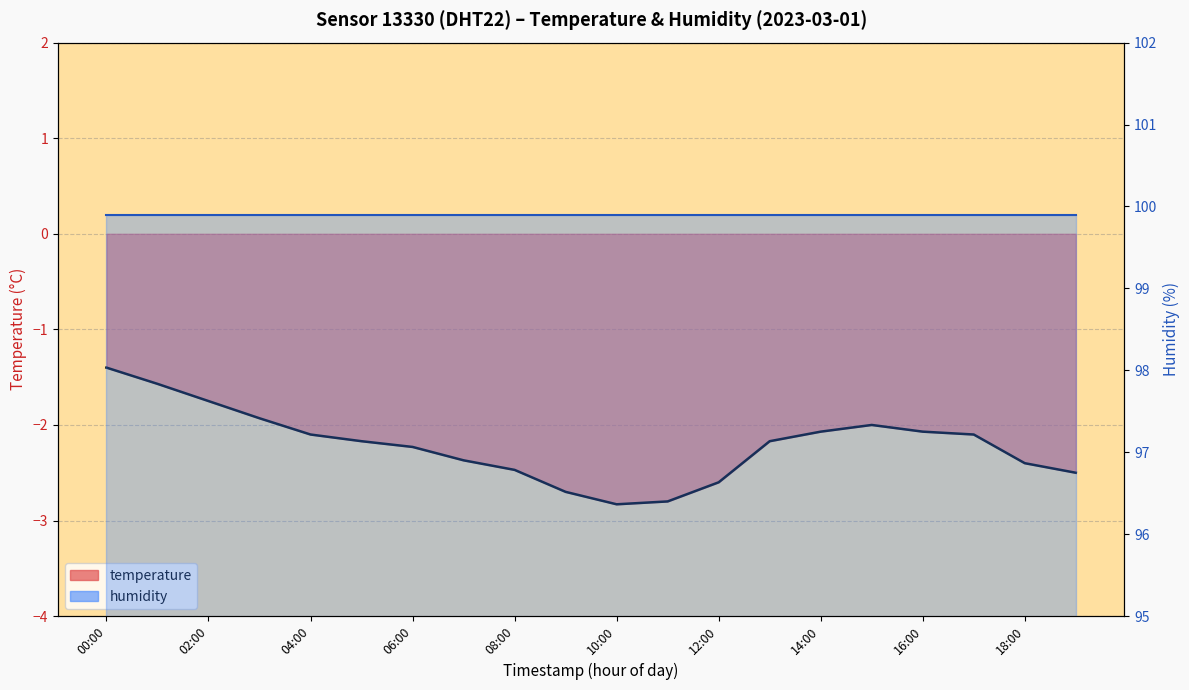

Reading left to right, transcribe all the data shown in this chart.

temperature_line: -1.4	-1.6	-1.8	-1.9	-2.1	-2.2	-2.2	-2.4	-2.5	-2.7	-2.8	-2.8	-2.6	-2.2	-2.1	-2.0	-2.1	-2.1	-2.4	-2.5
humidity_line: 99.9	99.9	99.9	99.9	99.9	99.9	99.9	99.9	99.9	99.9	99.9	99.9	99.9	99.9	99.9	99.9	99.9	99.9	99.9	99.9